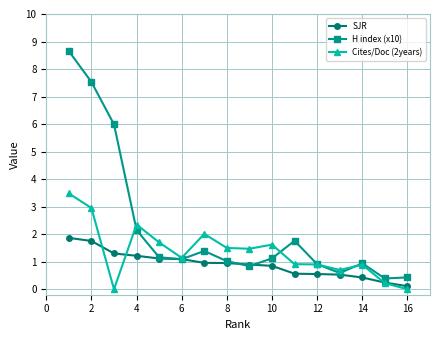

What is the greatest value displayed?

8.7